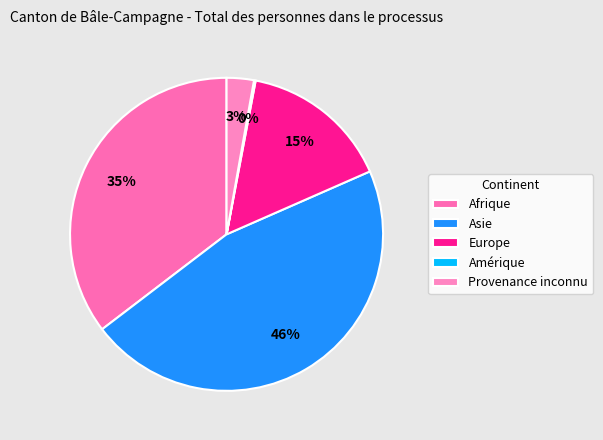

How much of the chart is everything except Provenance inconnu?

97.2%